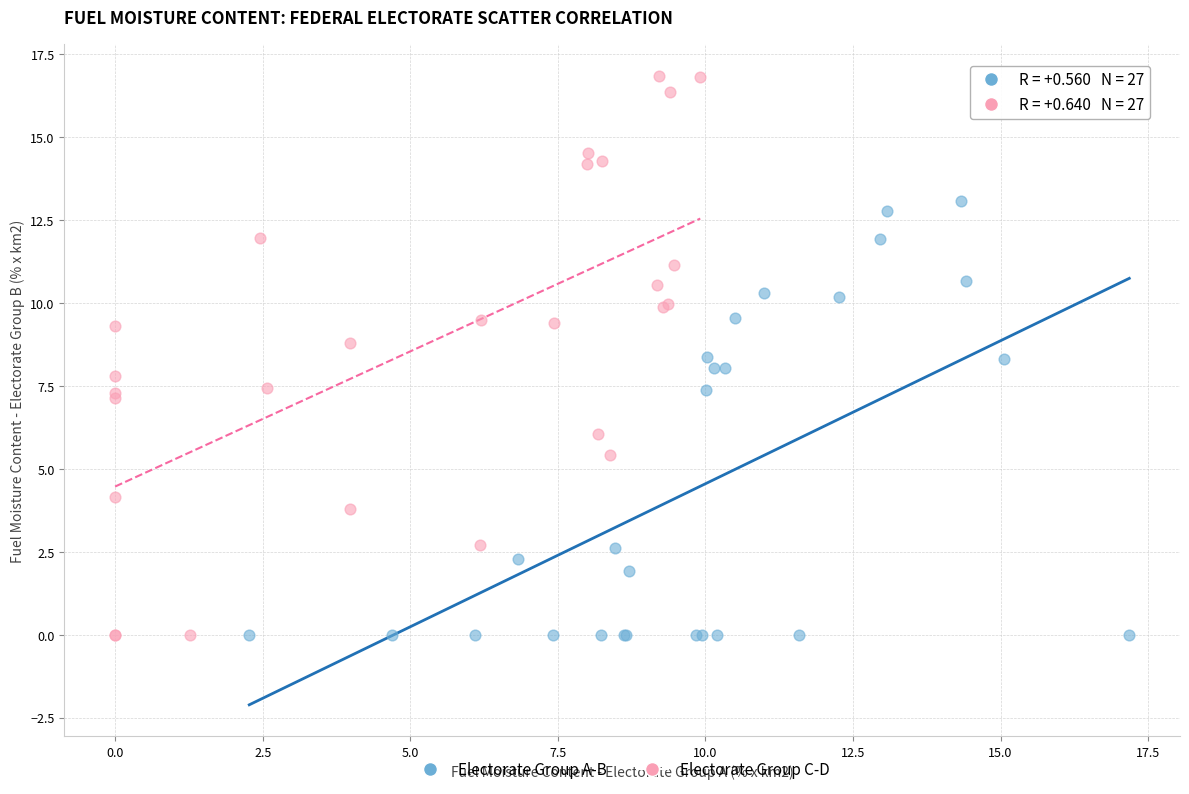

Which series has the largest Y range (max minus min)?

Electorate Group C-D